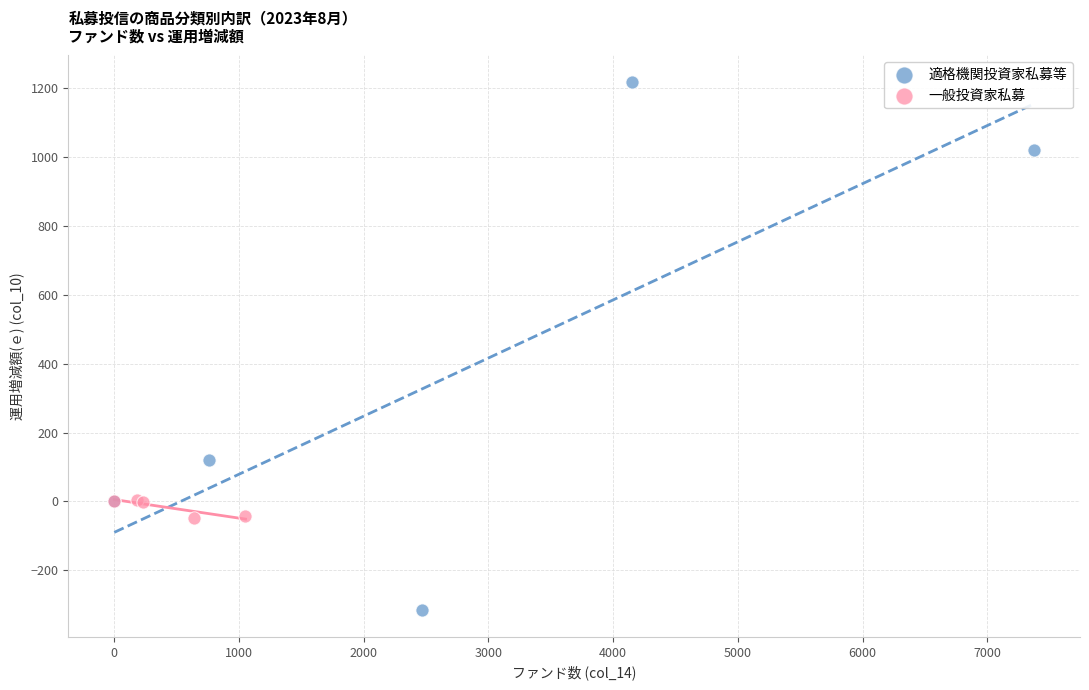

Which series has the largest Y range (max minus min)?

適格機関投資家私募等